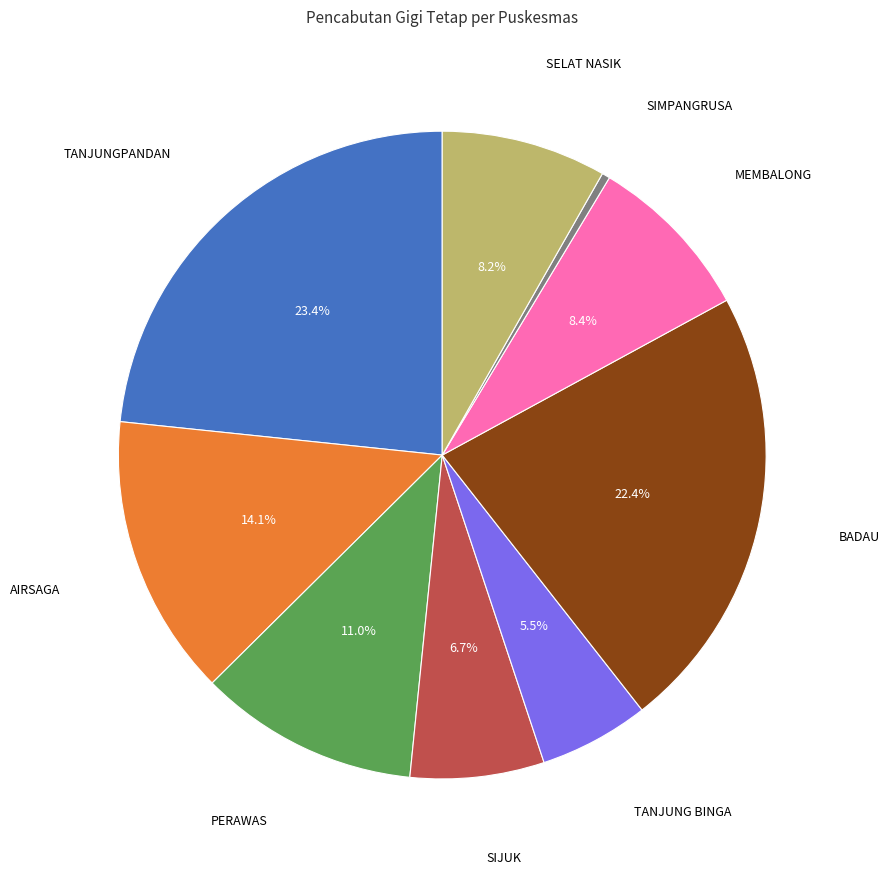

How many segments does this pie chart have?

9